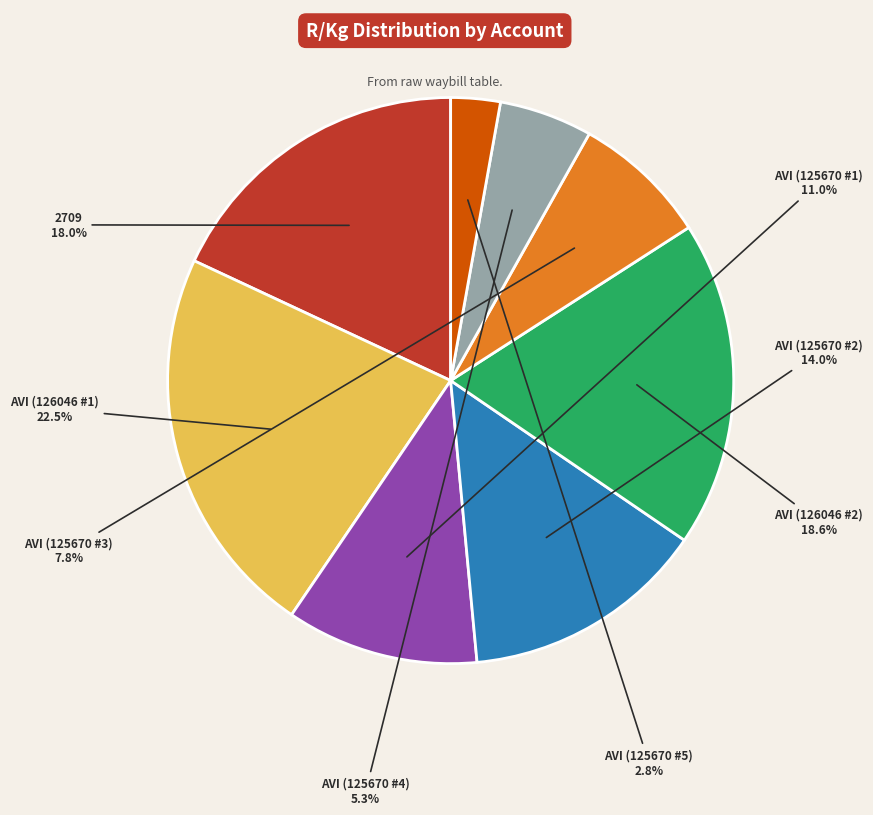

Which category has the biggest portion of the pie?

AVI (126046 #1)